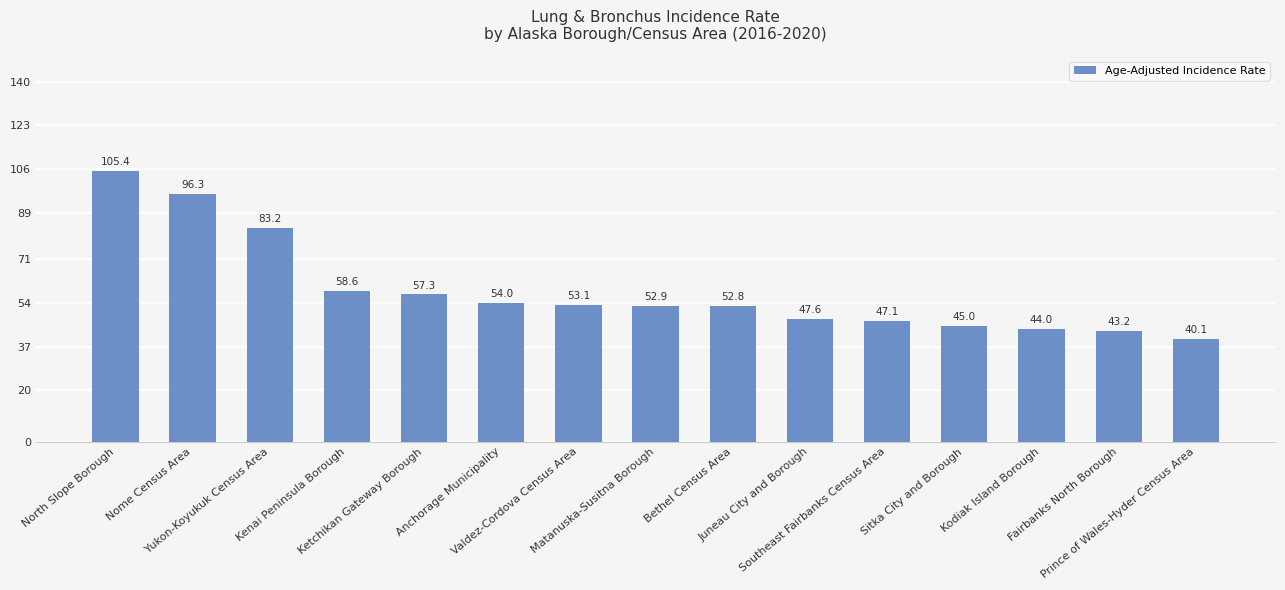

What value does the data have at Prince of Wales-Hyder Census Area?

40.1